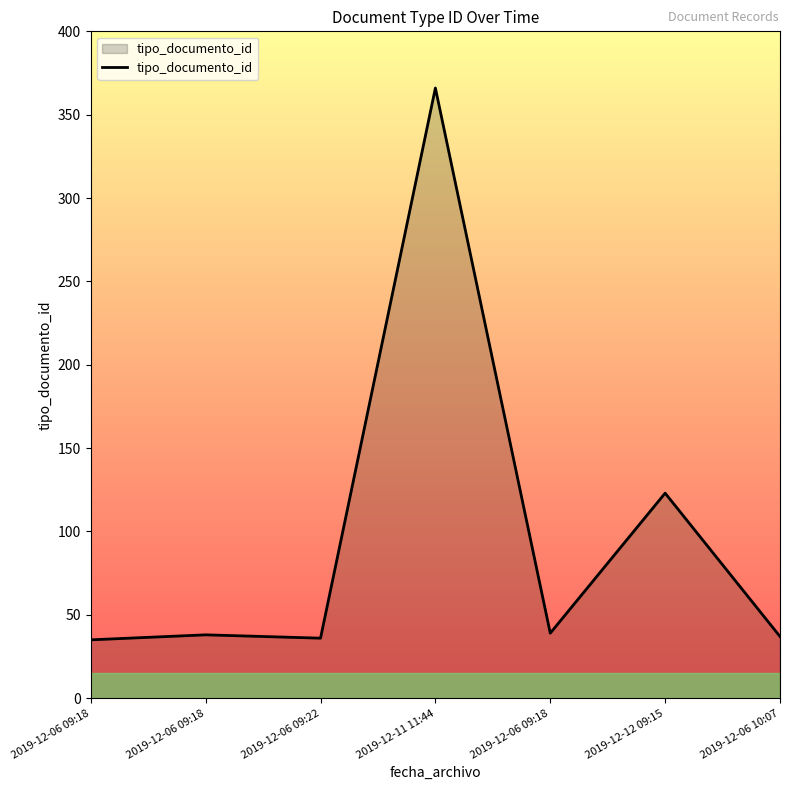

The value at 2019-12-06 09:22 is 47. True or false?

False